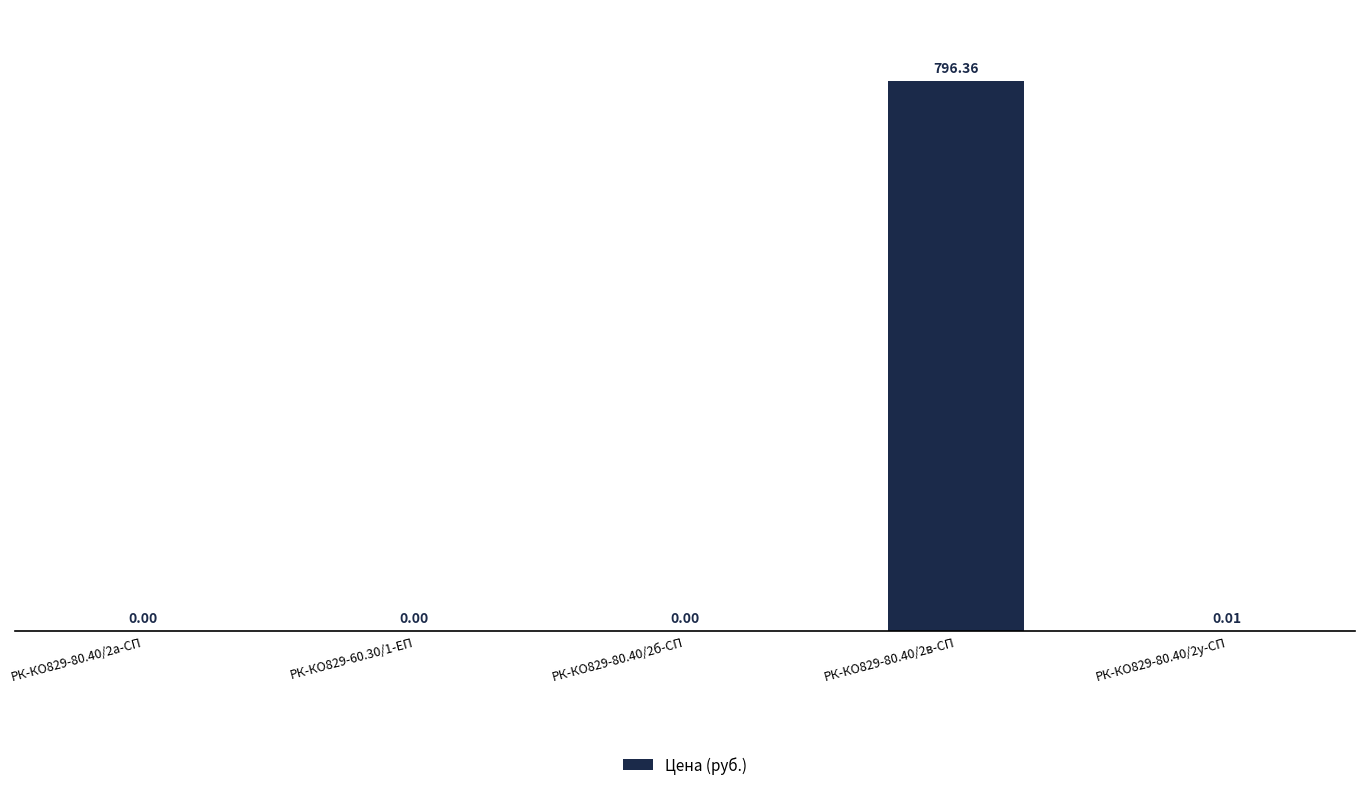

True or false: the data shows 0.0 at РК-КО829-80.40/2у-СП.

True